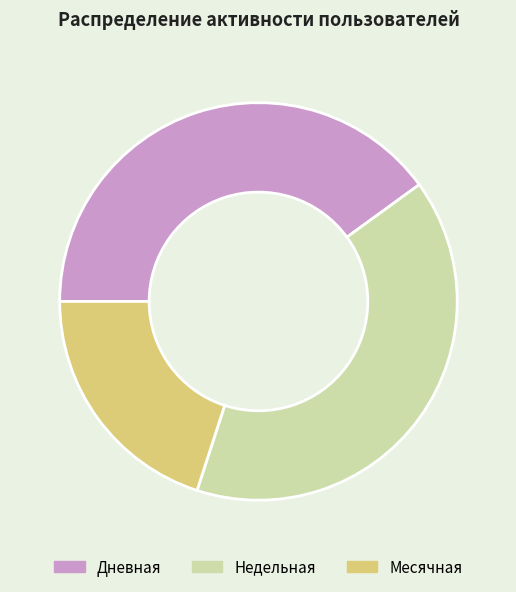

Between Месячная and Дневная, which is larger?

Дневная